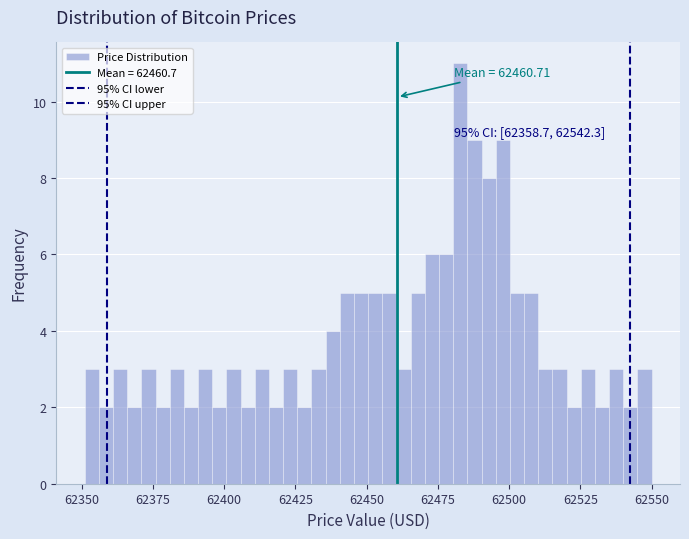

Read against the x-axis, roughly where is the centre of the tallest bar?

62485